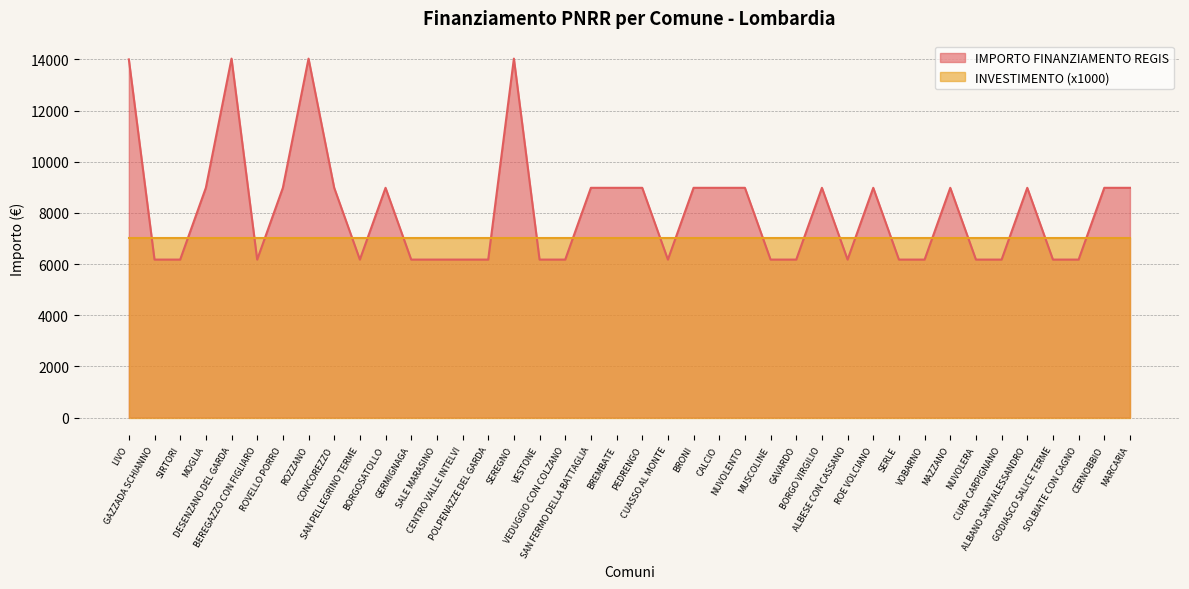

What is the smallest value displayed?

6173.2